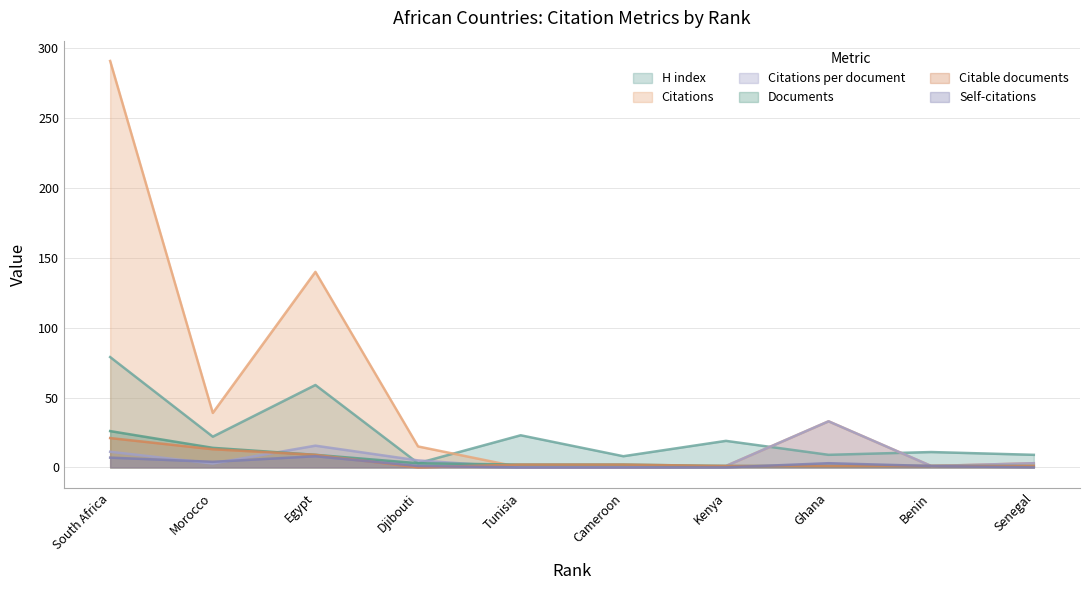

What position from the right is South Africa?

10